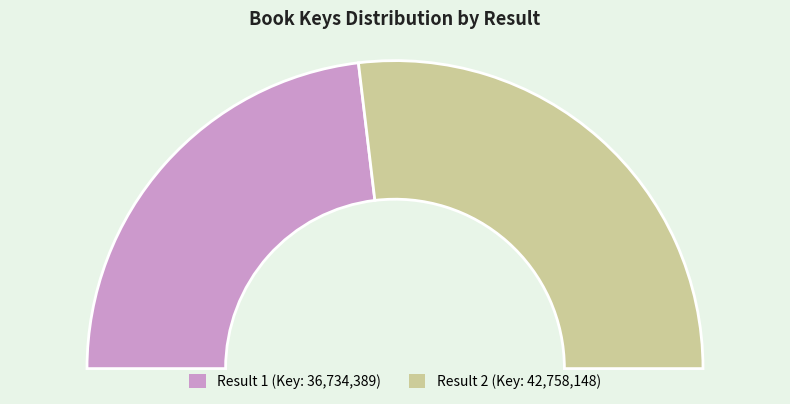

Count the number of slices in the pie.

2